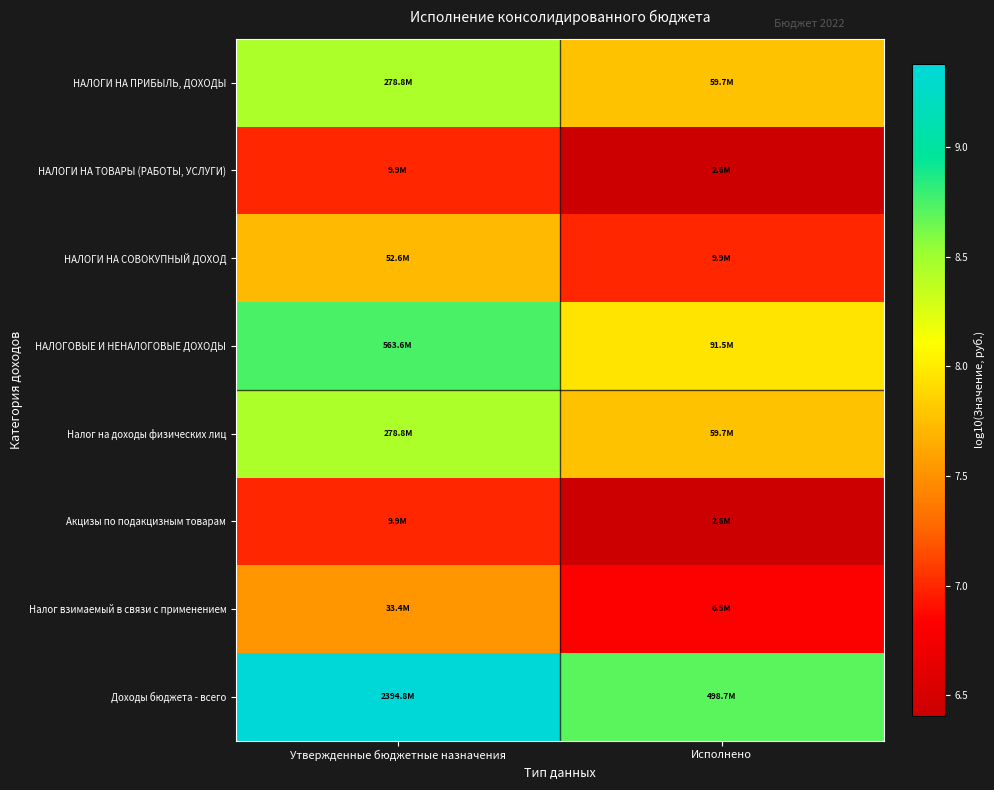

At how many categories does at least one series exceed 7?

2